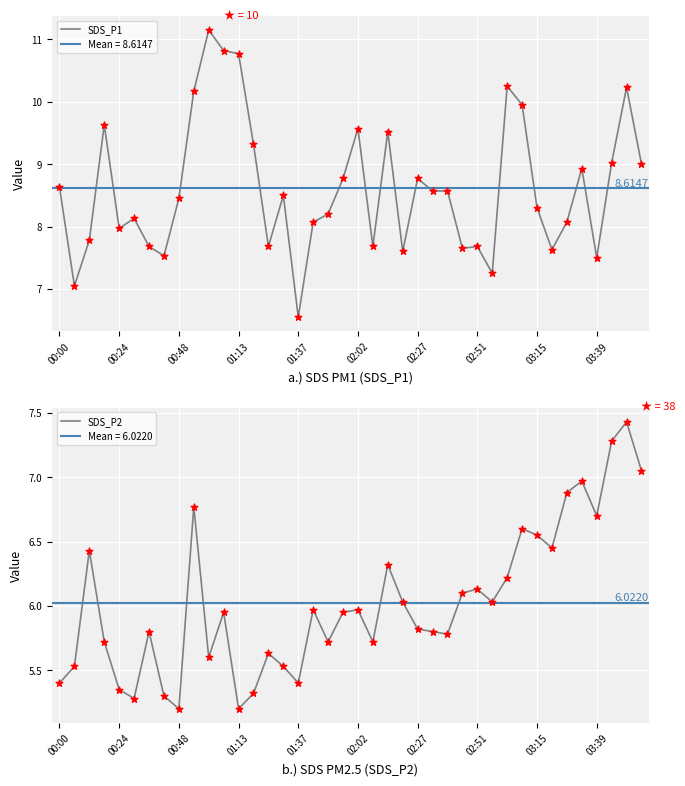

Which series has the largest Y range (max minus min)?

SDS_P1